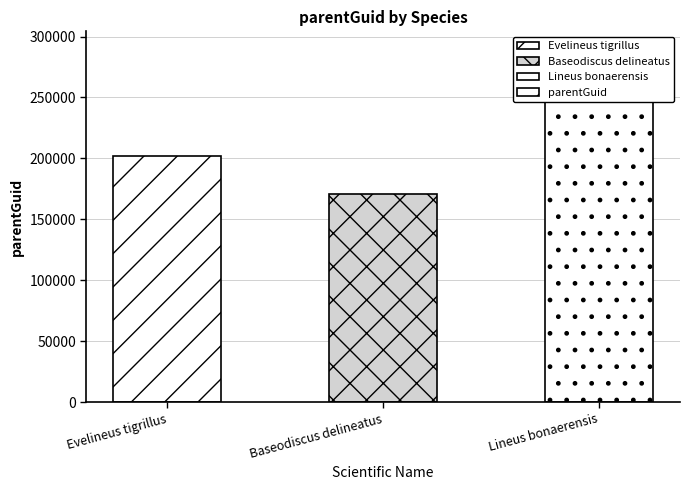

Which has a higher value, Evelineus tigrillus or Baseodiscus delineatus?

Evelineus tigrillus